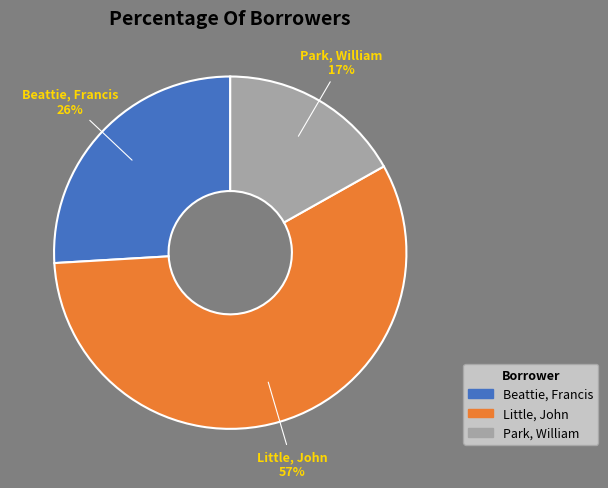

To the nearest percent, what is the difference between the largest and smallest slice percentages?

40%